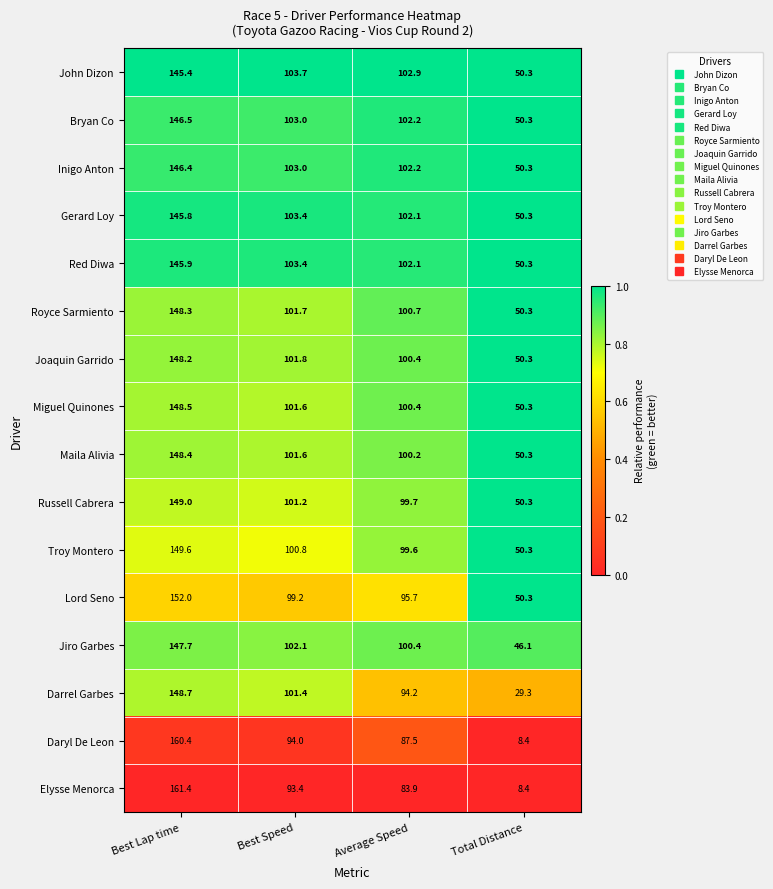

Rank the series by their maximum value, from lowest to highest.

John Dizon, Gerard Loy, Red Diwa, Inigo Anton, Bryan Co, Jiro Garbes, Joaquin Garrido, Royce Sarmiento, Maila Alivia, Miguel Quinones, Darrel Garbes, Russell Cabrera, Troy Montero, Lord Seno, Daryl De Leon, Elysse Menorca